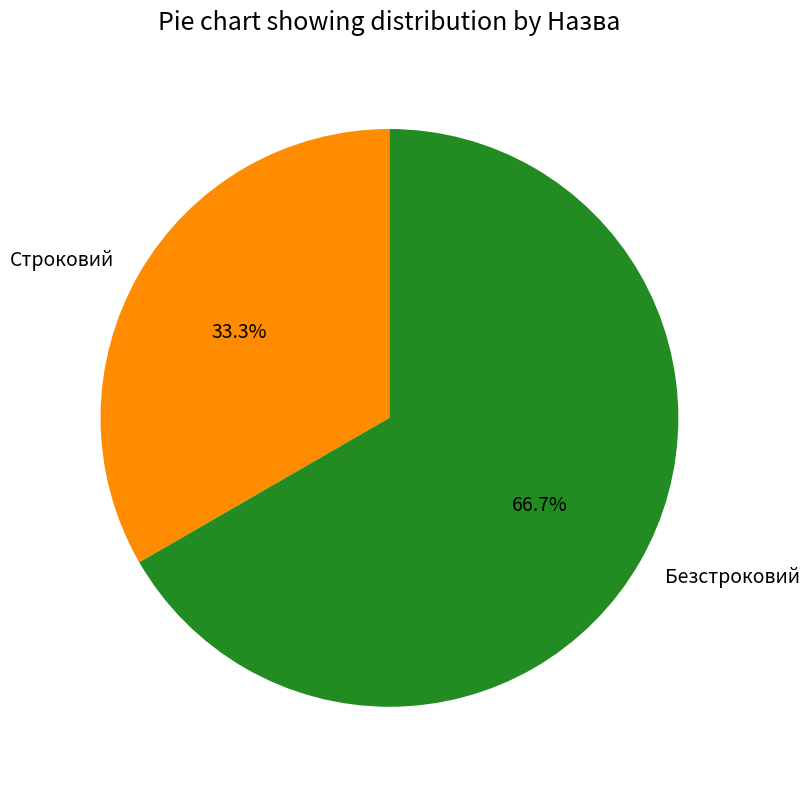

Which slice represents more than half of the pie?

Безстроковий